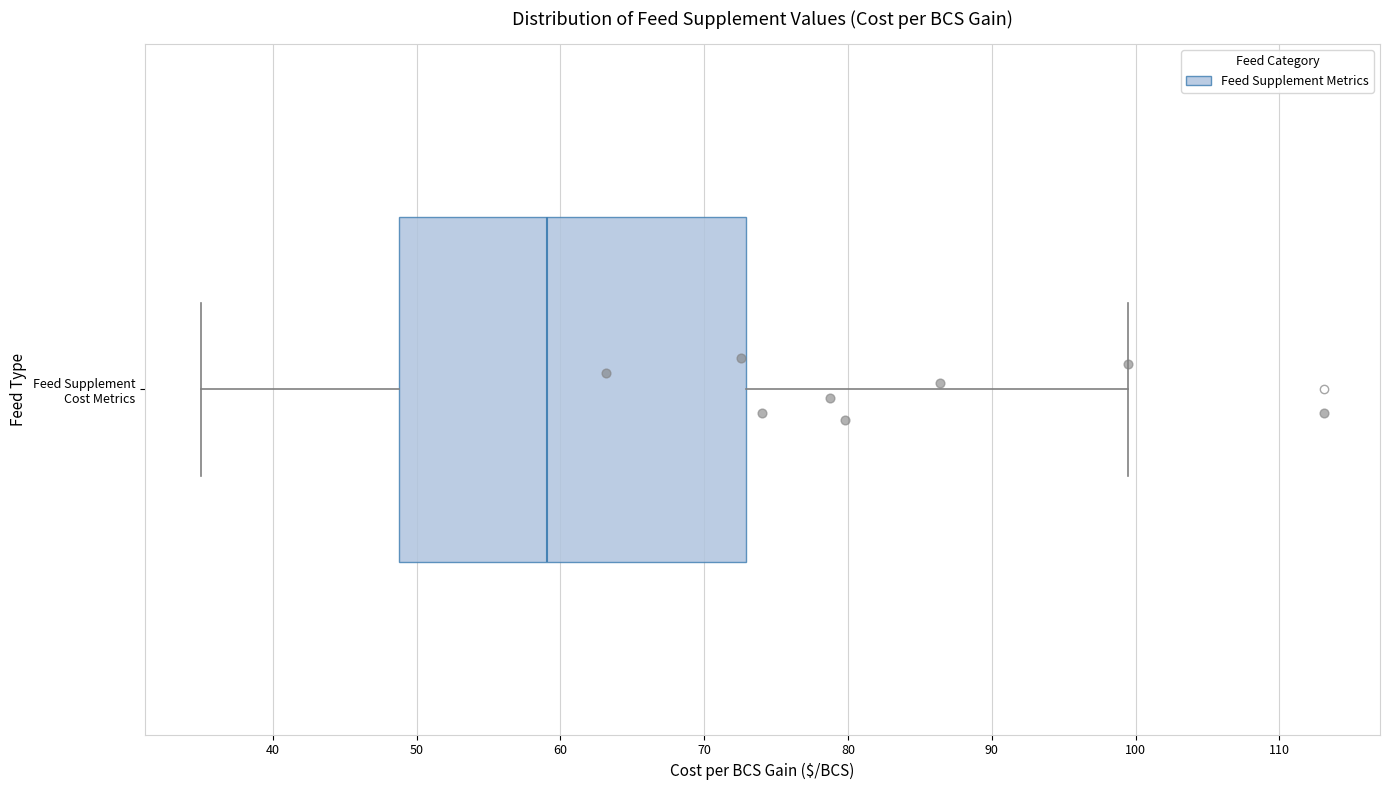

Read this box plot against the x-axis: the position of the median line, the range covered by the box, and the ends of both whiskers. The values are not printed on the chart, so give them approximately, as read against the axis.

median 59, box 49 to 73, whiskers 35 to 99